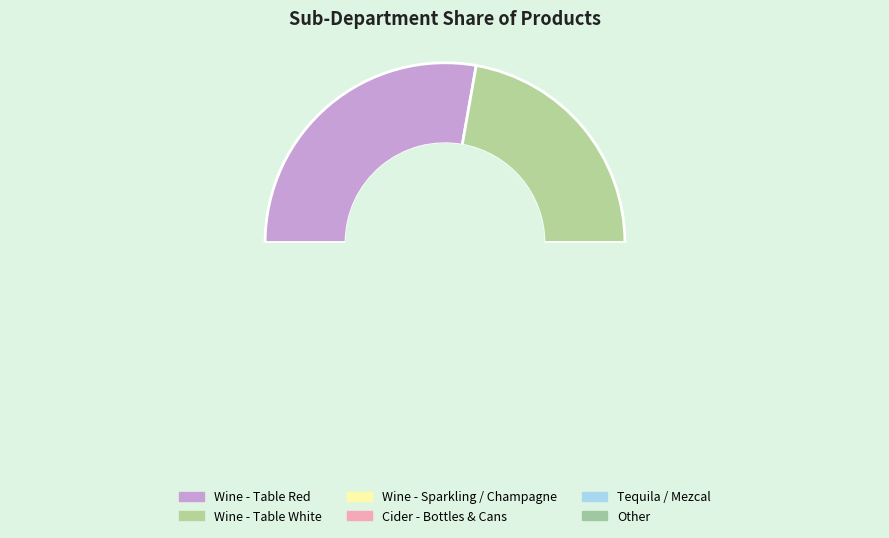

Does Rum represent more than half of the total?

No